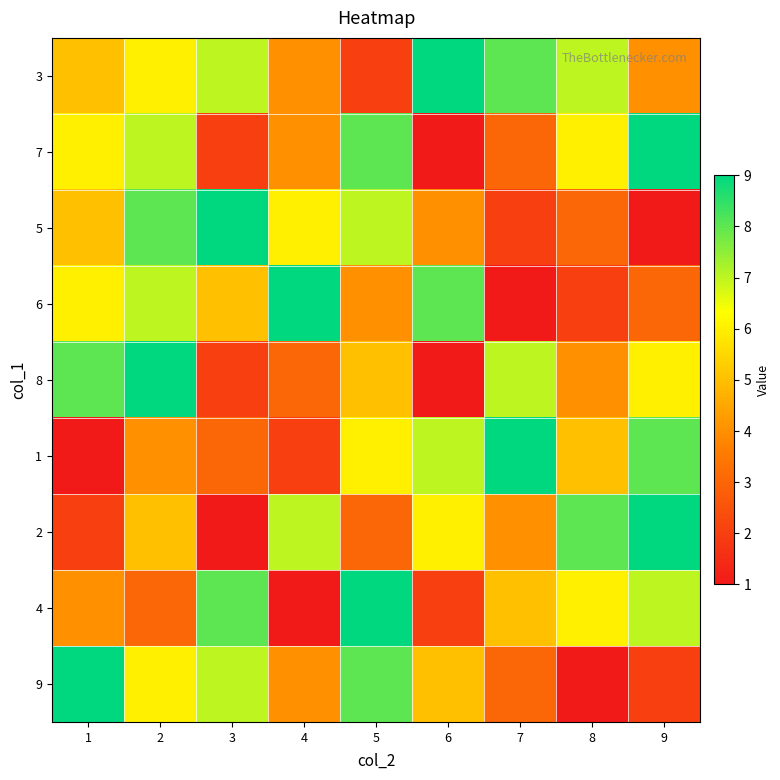

What is the maximum value shown in the chart?

9